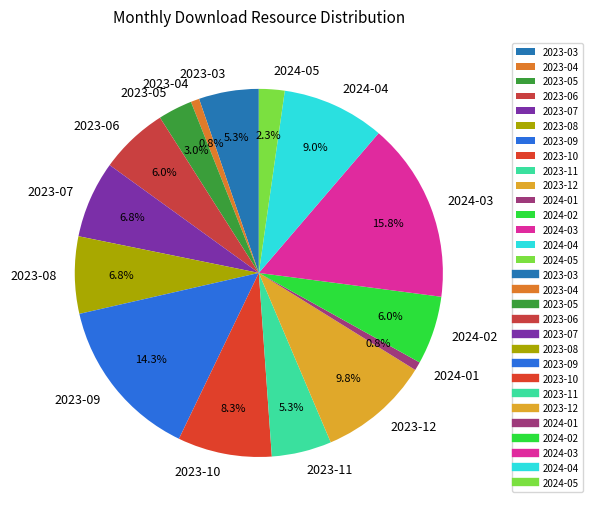

Does 2023-04 represent more than half of the total?

No